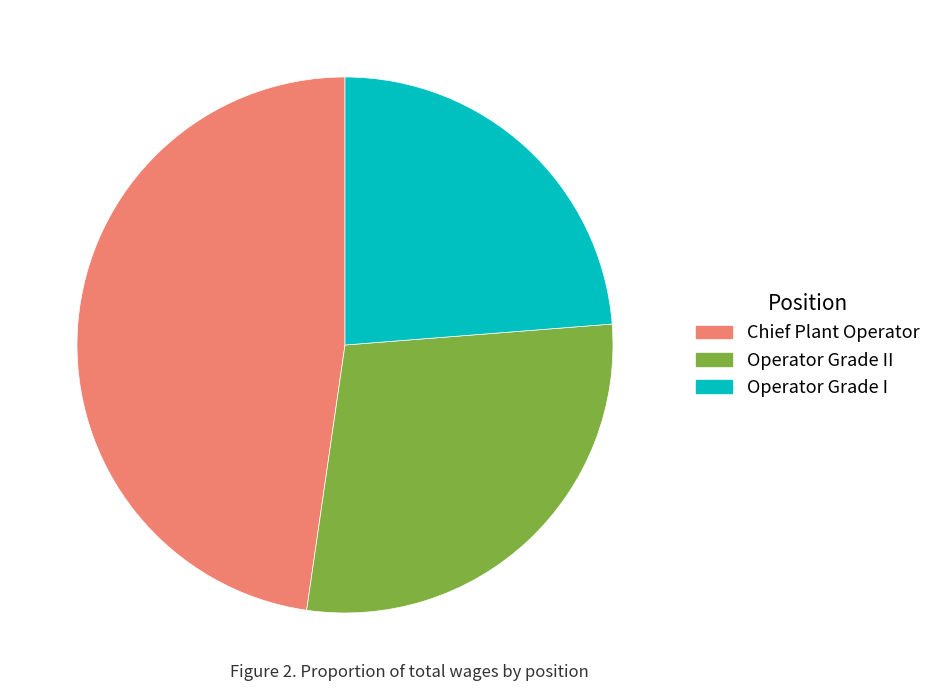

Count the number of slices in the pie.

3